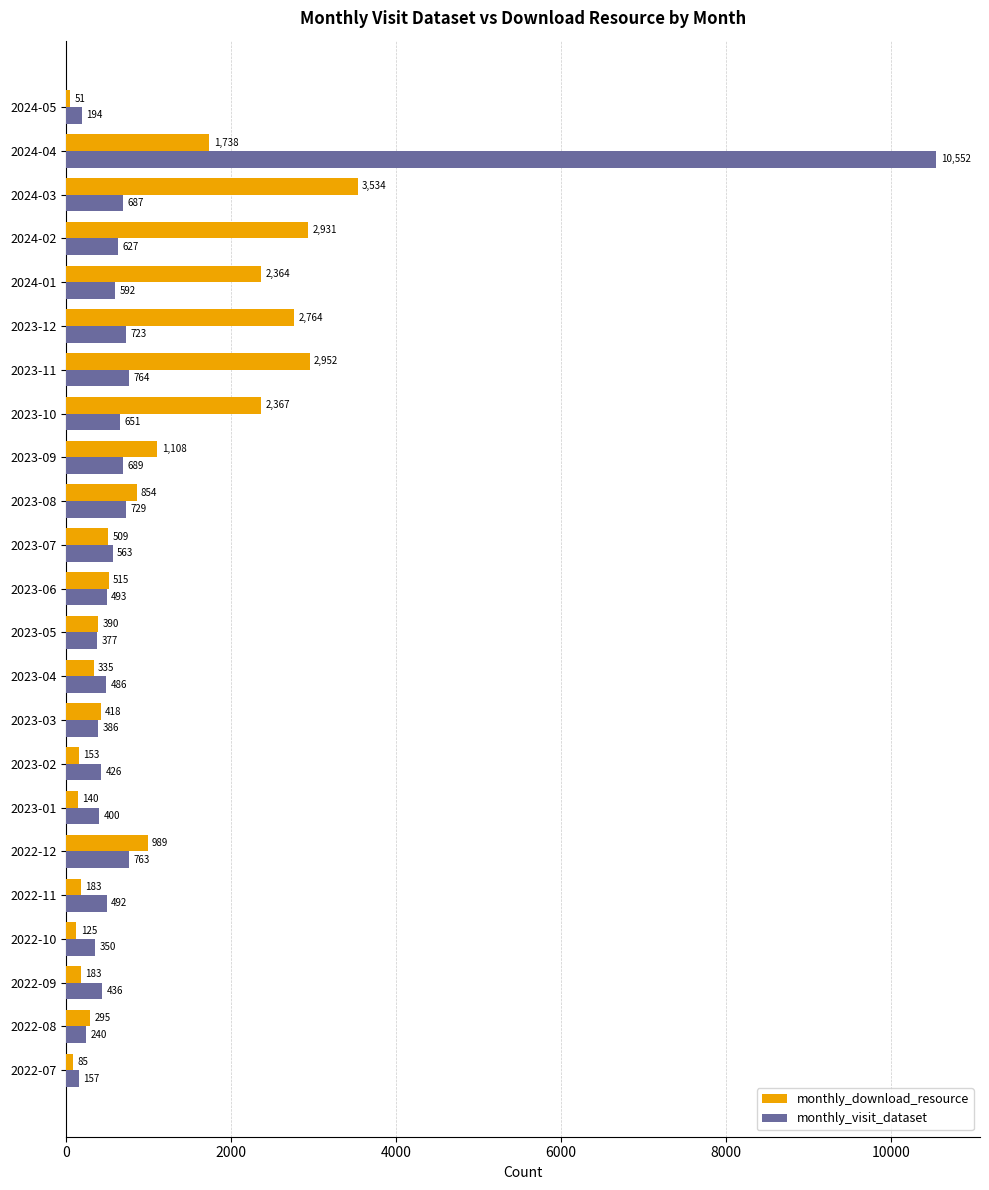

How many categories are shown in the chart?

23